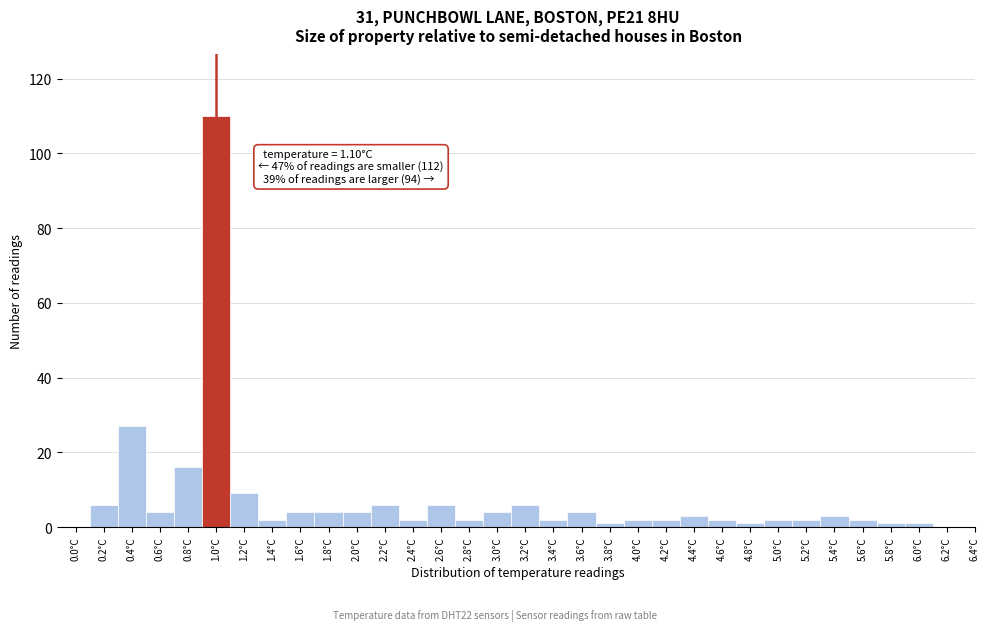

What is the maximum value shown in the chart?

110